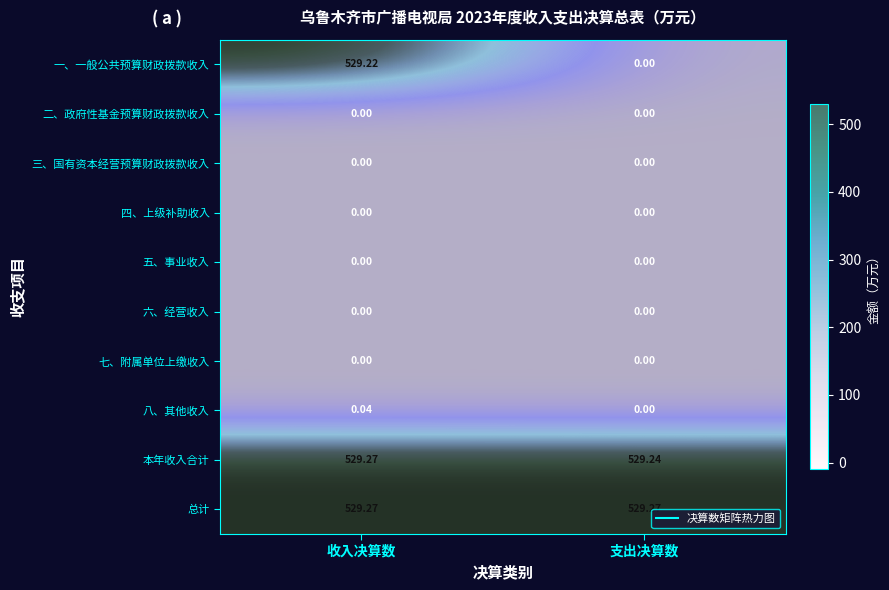

What is the total value across all series at 支出决算数?

1058.5